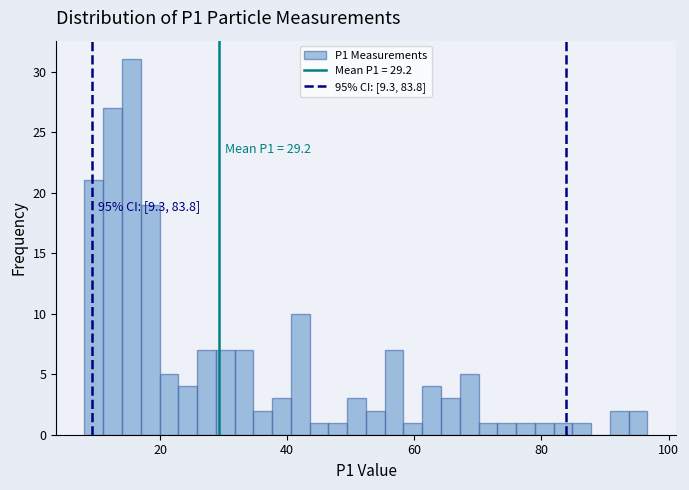

Around what value on the x-axis is the tallest bar? Give the approximate position of its centre, as read against the axis.

16